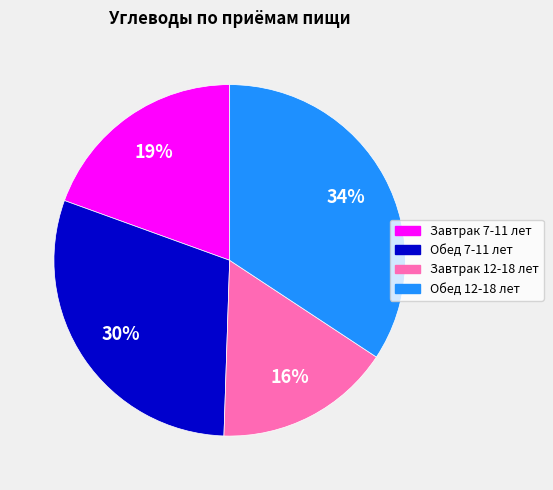

Between Завтрак 7-11 лет and Обед 12-18 лет, which is larger?

Обед 12-18 лет